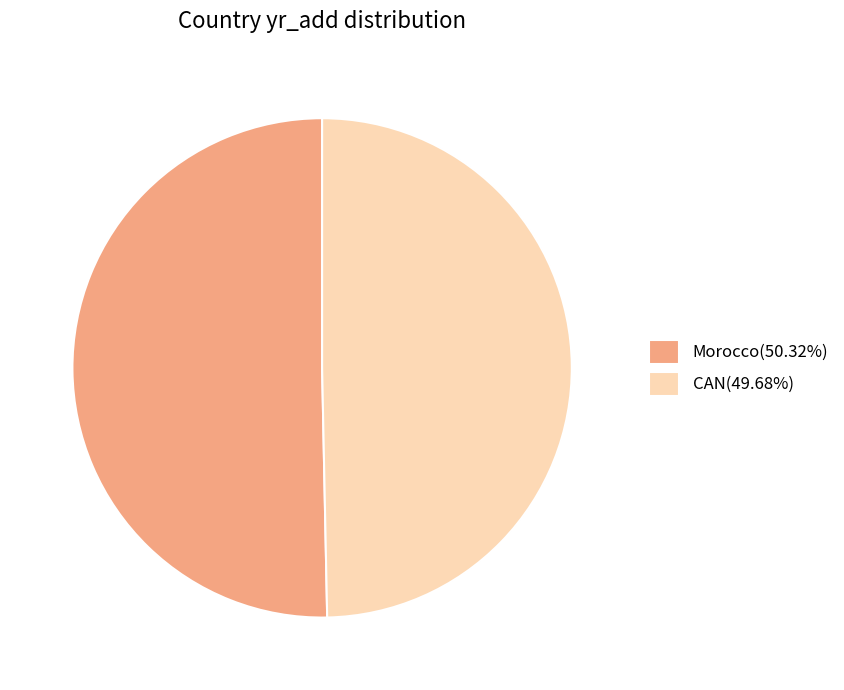

The Morocco slice represents 50% of the pie. True or false?

True